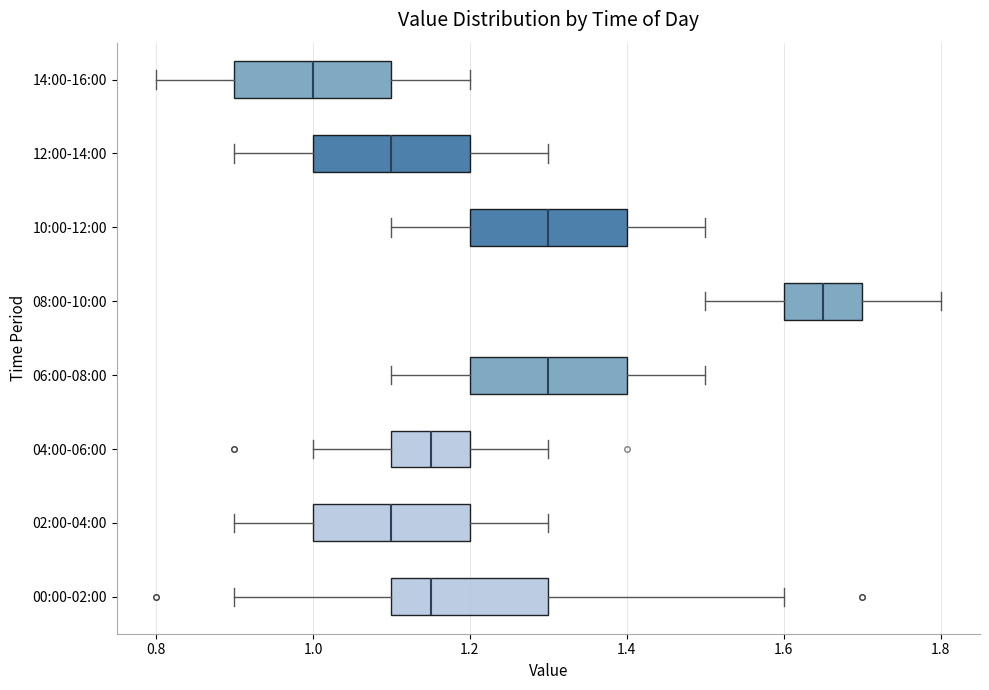

Which box has the furthest to the right median line?

08:00-10:00